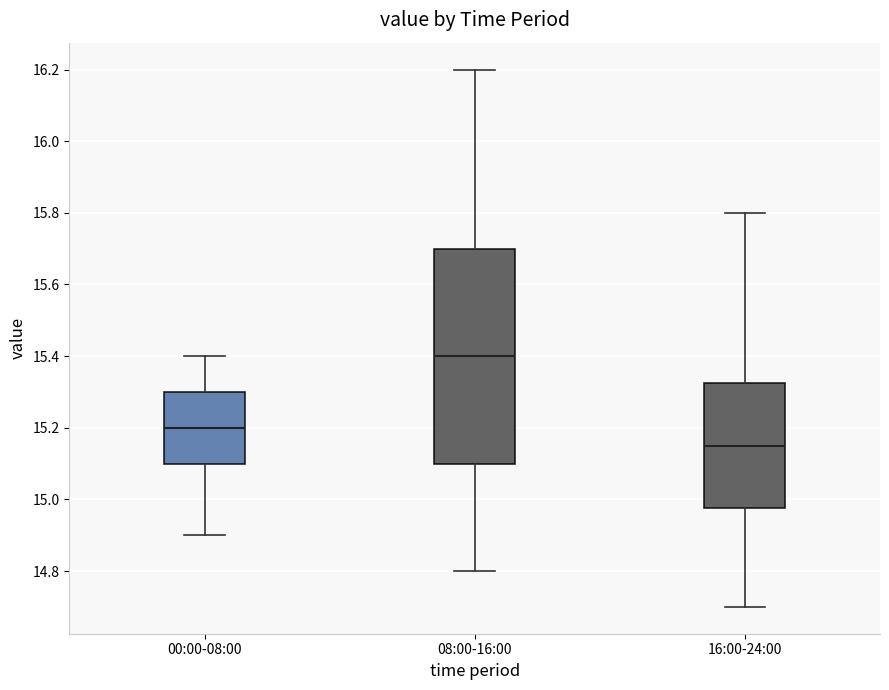

Reading left to right, read every box against the y-axis: the position of its median line, the range the box covers, and the ends of its whiskers. The values are not printed on the chart, so give them approximately, as read against the axis.

00:00-08:00: median 15.20, box 15.10 to 15.30, whiskers 14.90 to 15.40
08:00-16:00: median 15.40, box 15.10 to 15.70, whiskers 14.80 to 16.20
16:00-24:00: median 15.16, box 14.98 to 15.32, whiskers 14.70 to 15.80